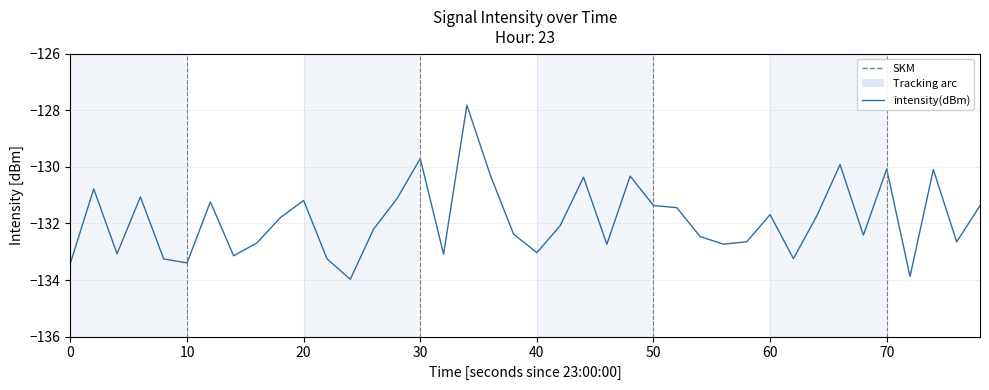

What is the minimum value shown in the chart?

-134.0